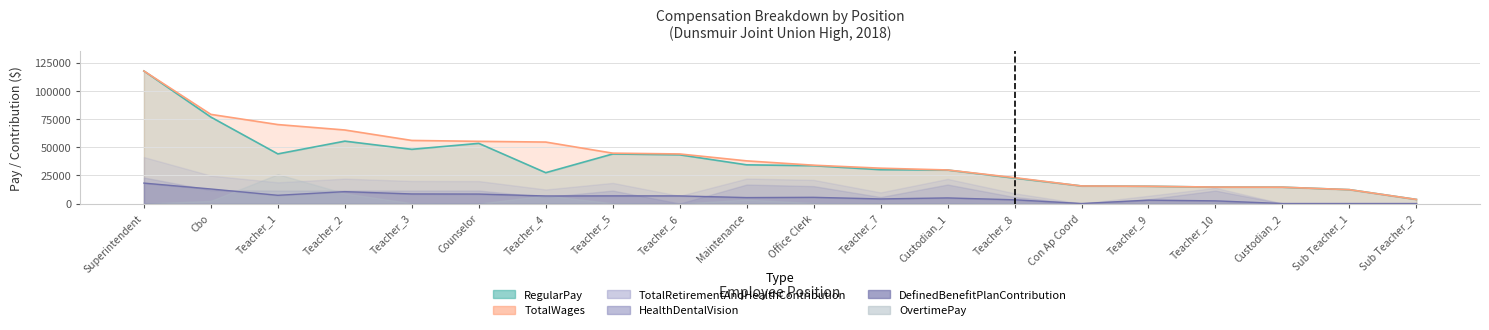

What is the difference between the highest and lowest values at Sub Teacher_1?

12300